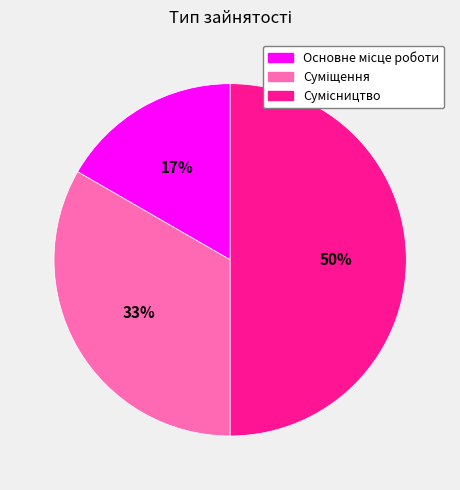

To the nearest percent, what is the difference between the largest and smallest slice percentages?

33%